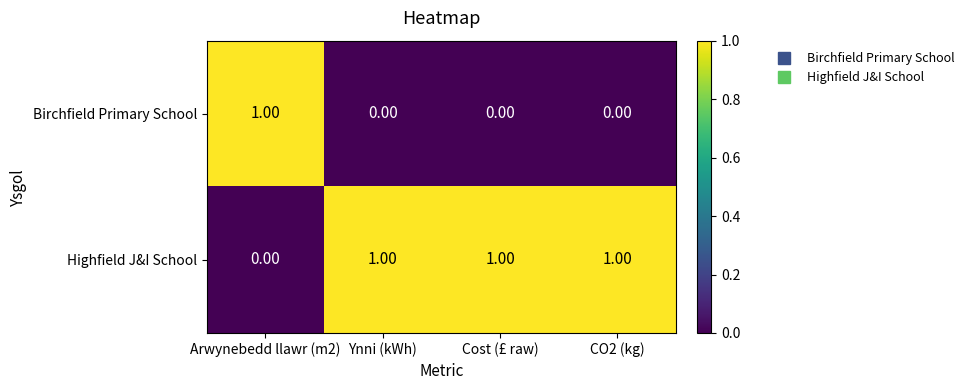

What is the sum of all Highfield J&I School values?

3